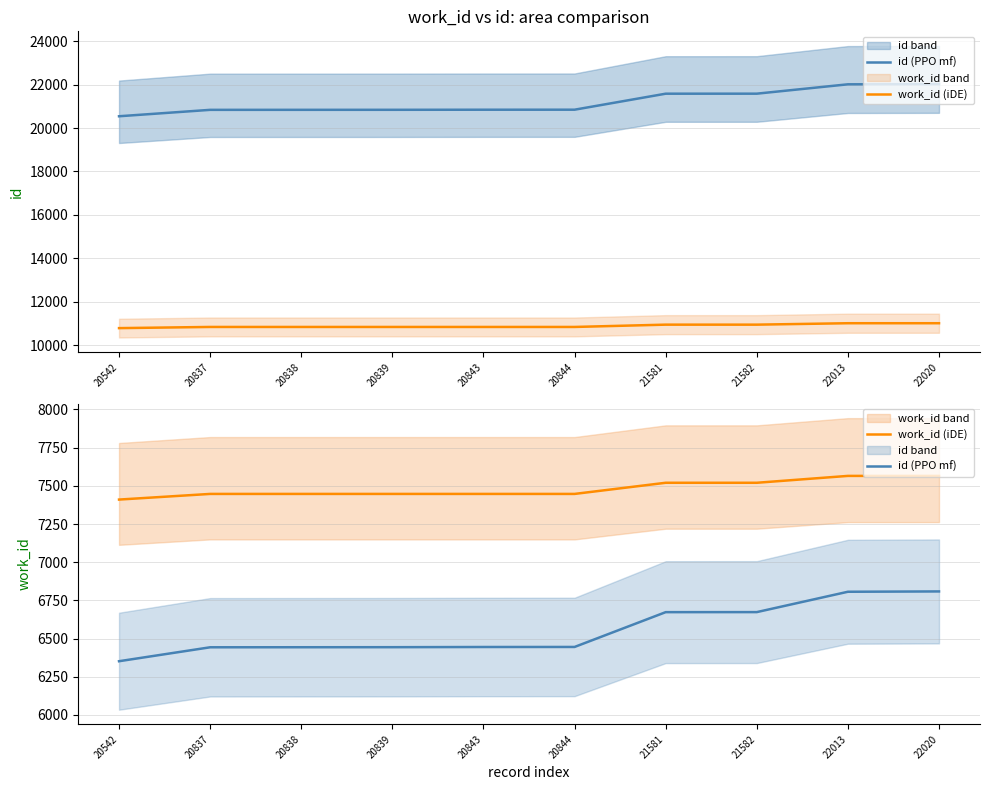

Rank the series by their average value, from lowest to highest.

id (PPO mf), work_id (iDE)